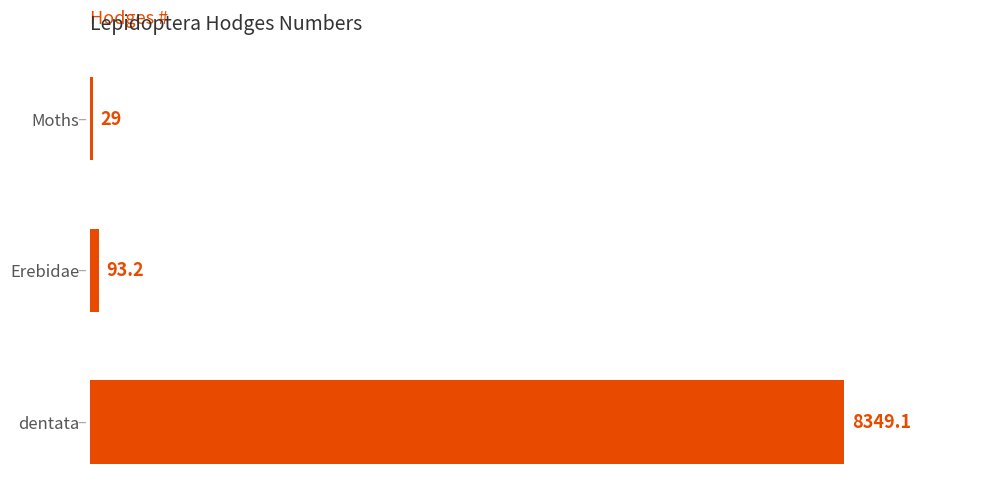

Are the bars grouped side by side (vs. stacked)?

No